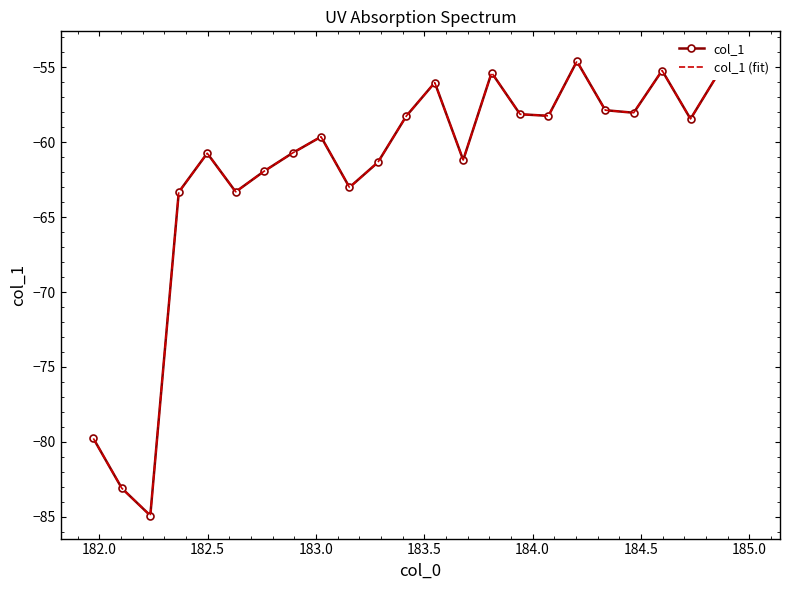

Is it true that col_1 (fit) equals -98.1 at 11?

False